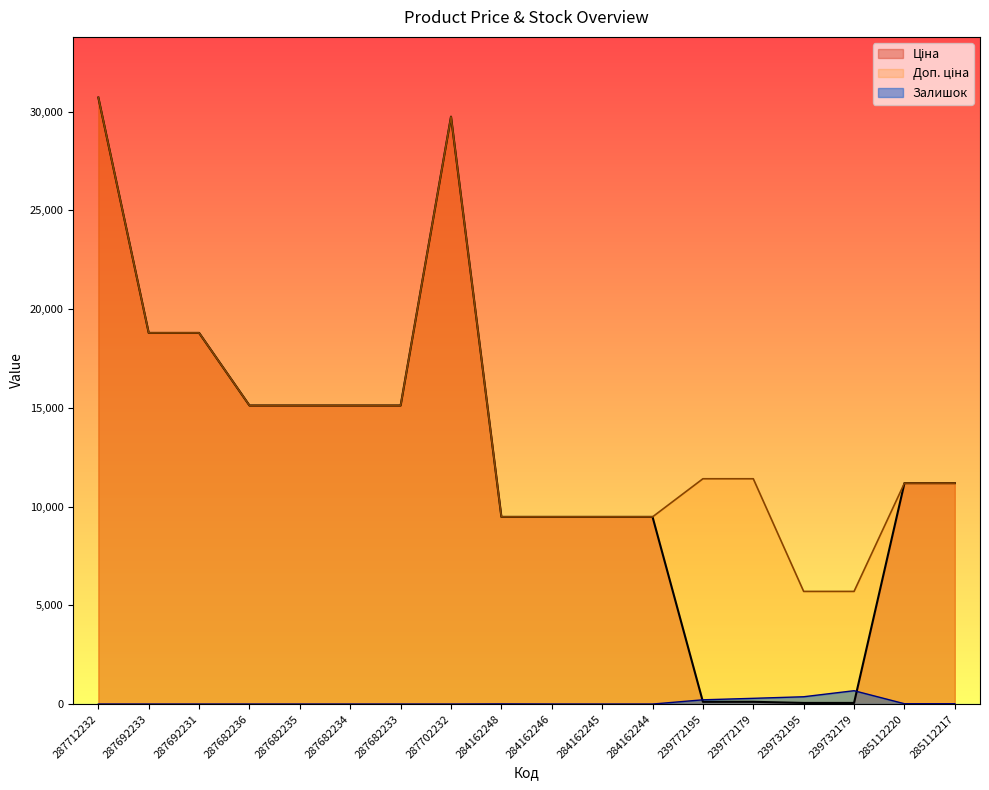

Is it true that Ціна equals 6289.1 at 287682236?

False